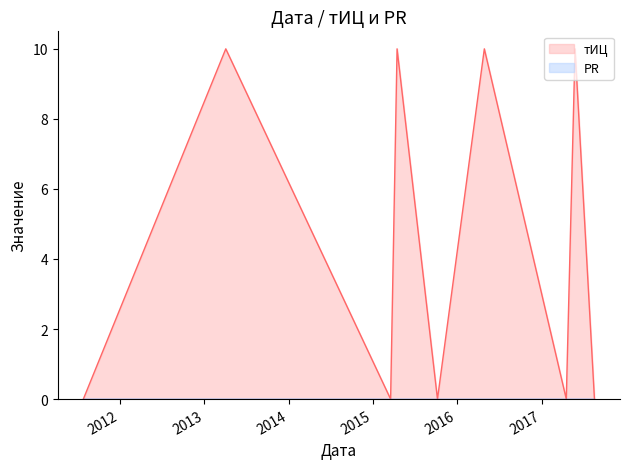

Is it true that the value at 2017-08-18 is -4?

False